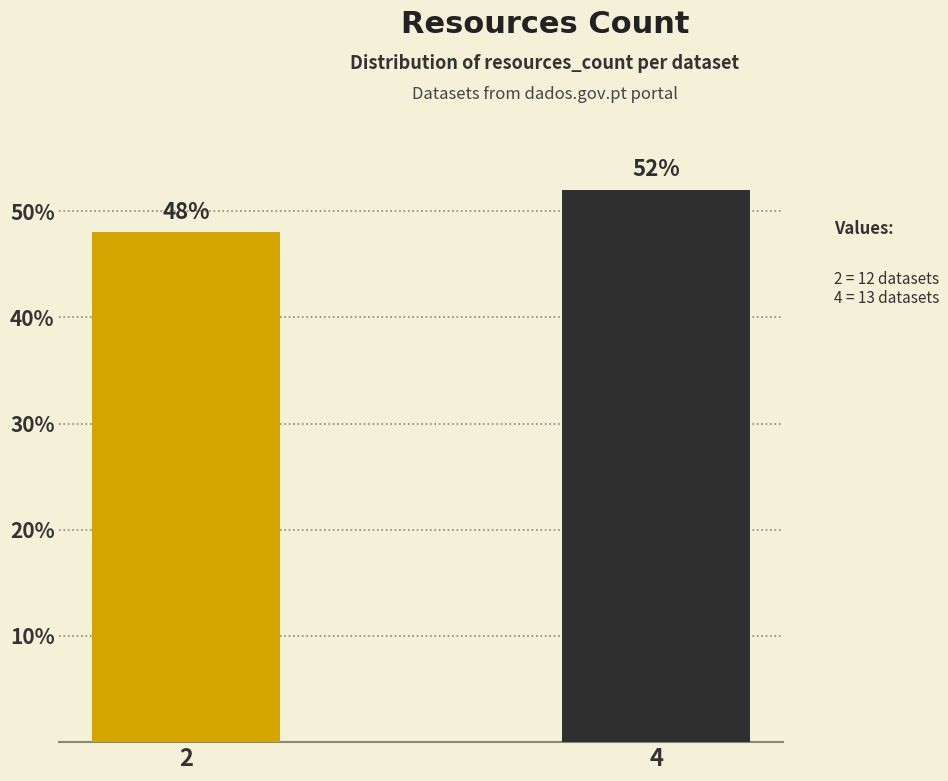

Reading left to right, extract all data points from this chart.

48	52